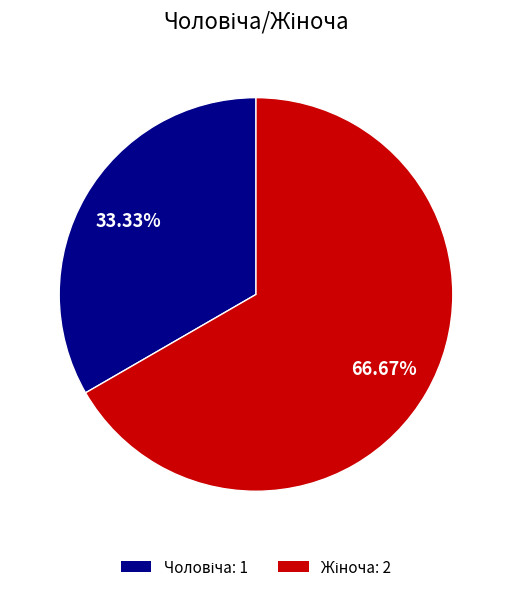

How many segments does this pie chart have?

2